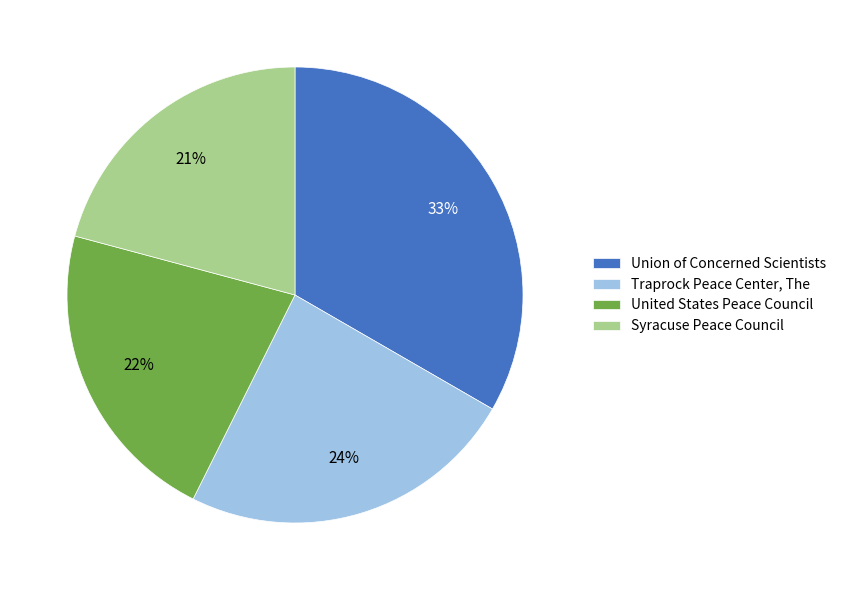

Which category has the biggest portion of the pie?

Union of Concerned Scientists